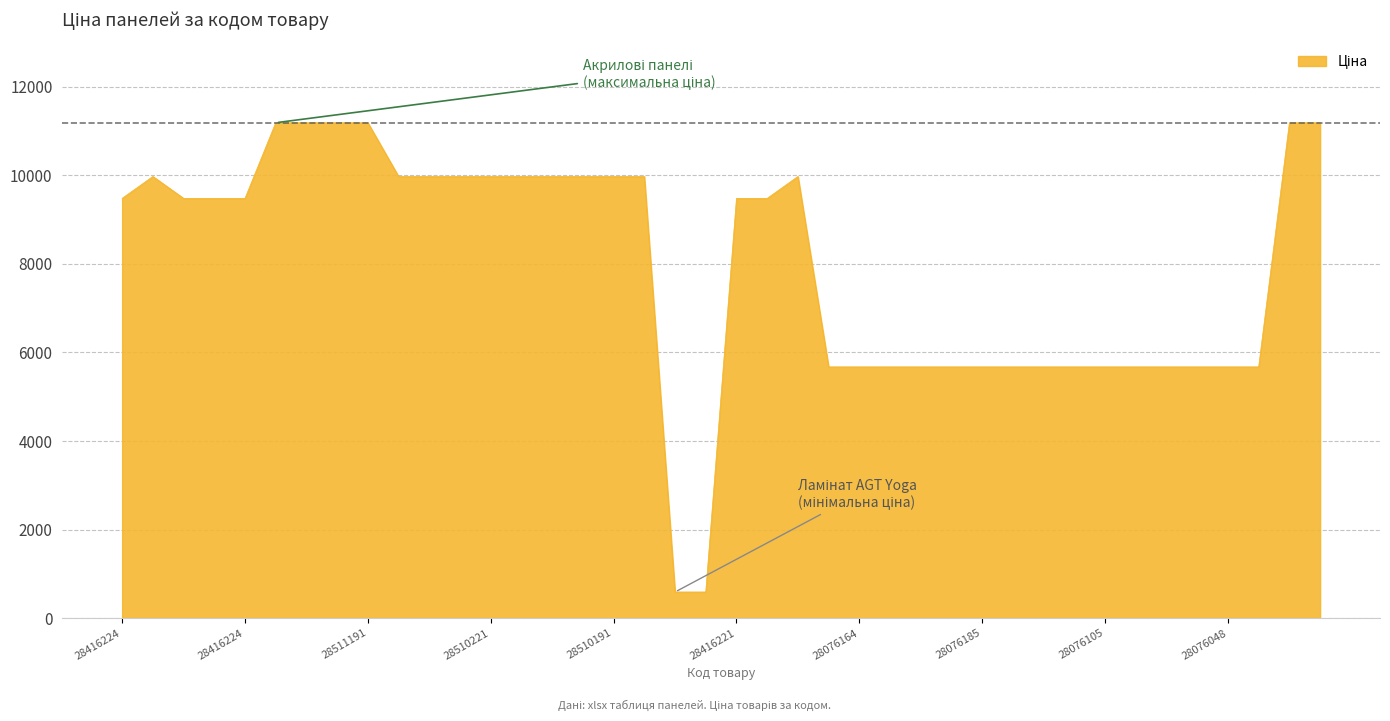

Reading right to left, extract all data points from this chart.

11188.2	11188.2	5673.8	5673.8	5673.8	5673.8	5673.8	5673.8	5673.8	5673.8	5673.8	5673.8	5673.8	5673.8	5673.8	5673.8	5673.8	9975.0	9480.1	9480.1	589.9	589.9	9975.0	9975.0	9975.0	9975.0	9975.0	9975.0	9975.0	9975.0	9975.0	11188.2	11188.2	11188.2	11188.2	9480.1	9480.1	9480.1	9975.0	9480.1